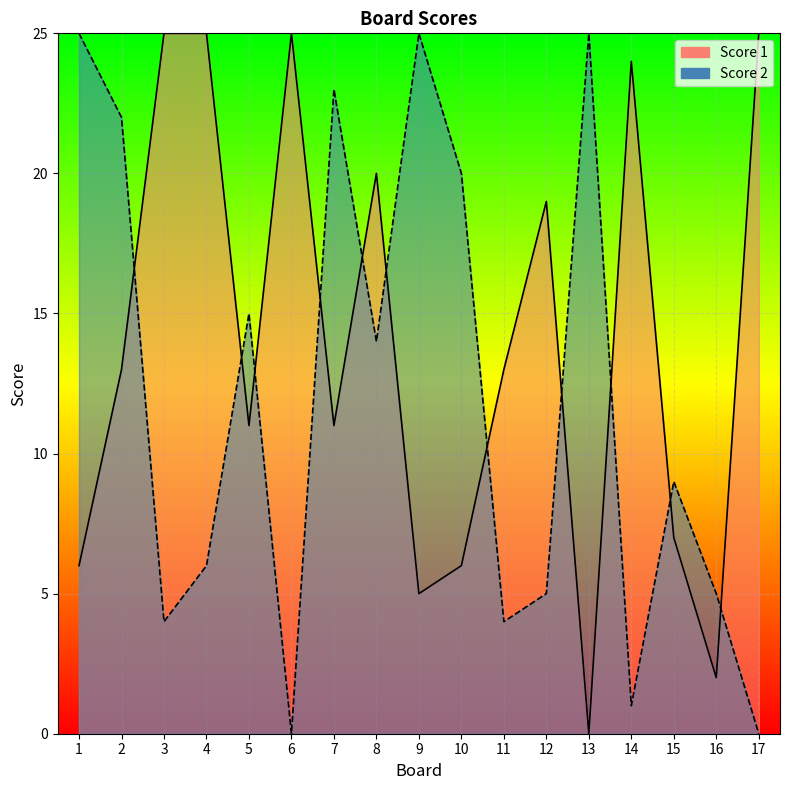

How many values in the Score 1 line series exceed 13?

7